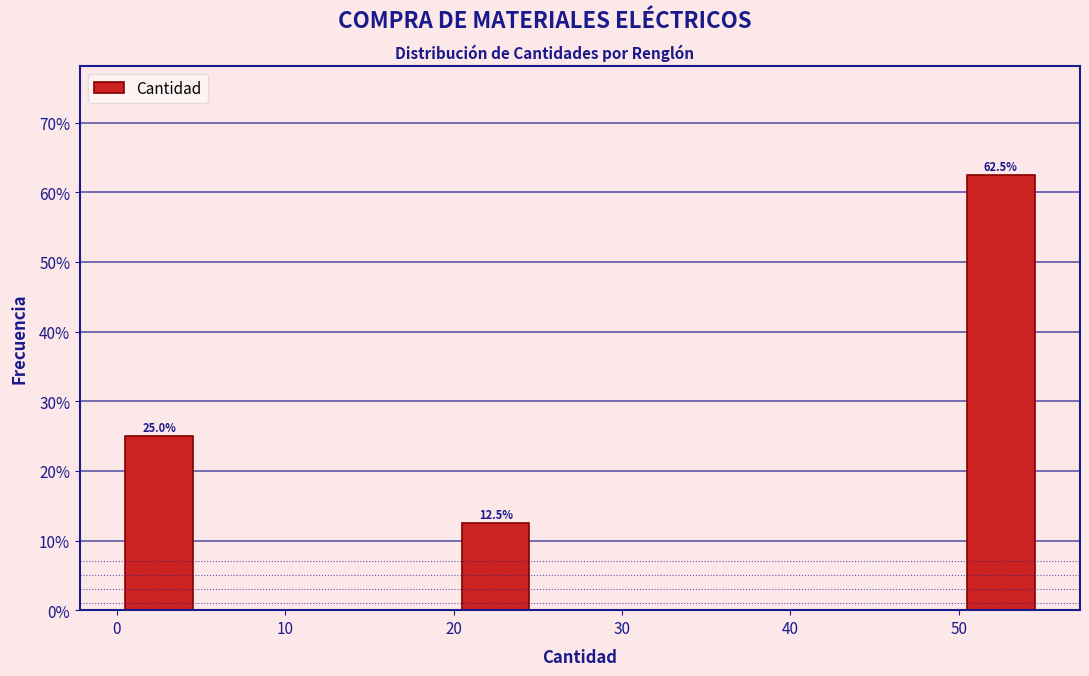

Which range on the x-axis has the tallest bar?

50 to 55